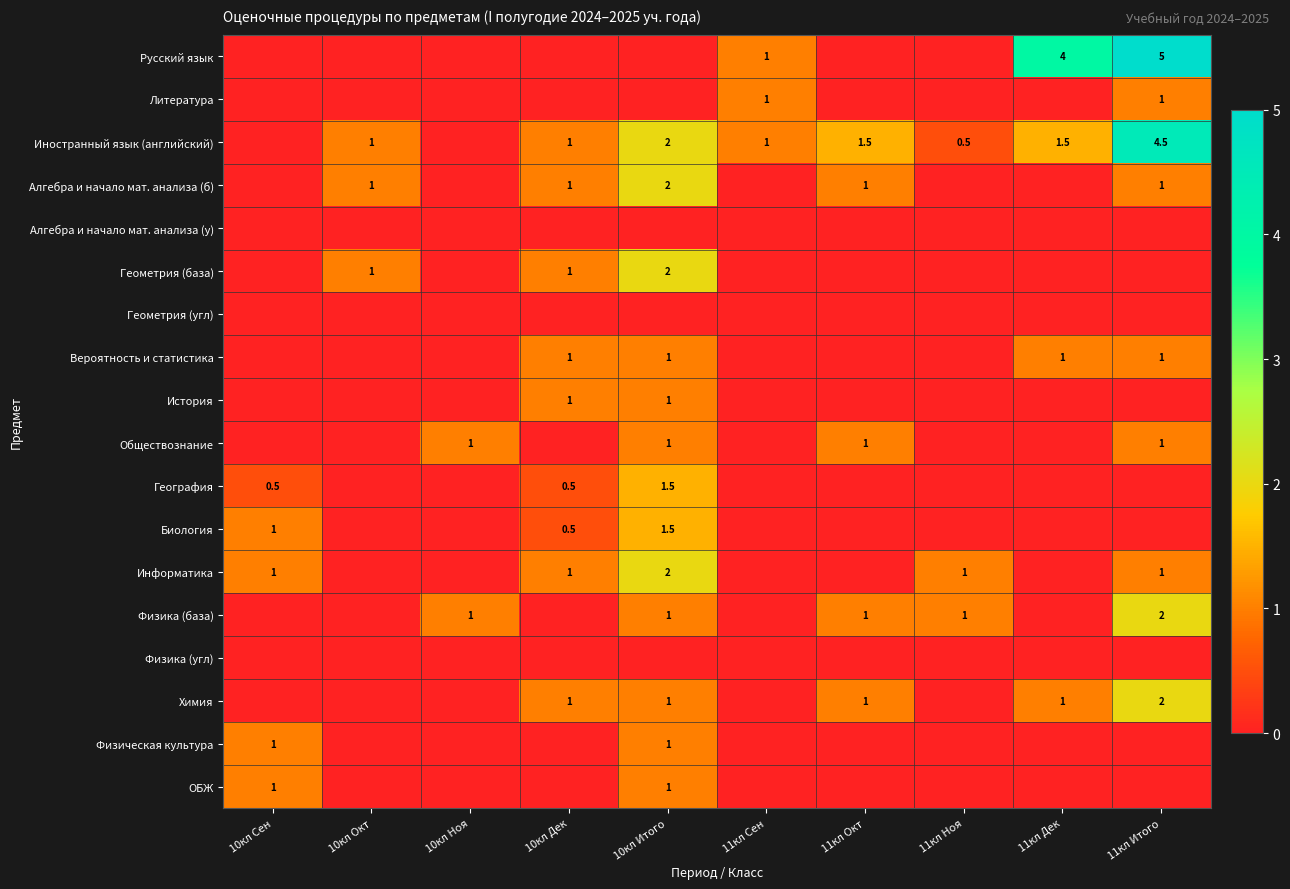

True or false: Химия has a value of 1.0 at 11кл Дек.

True